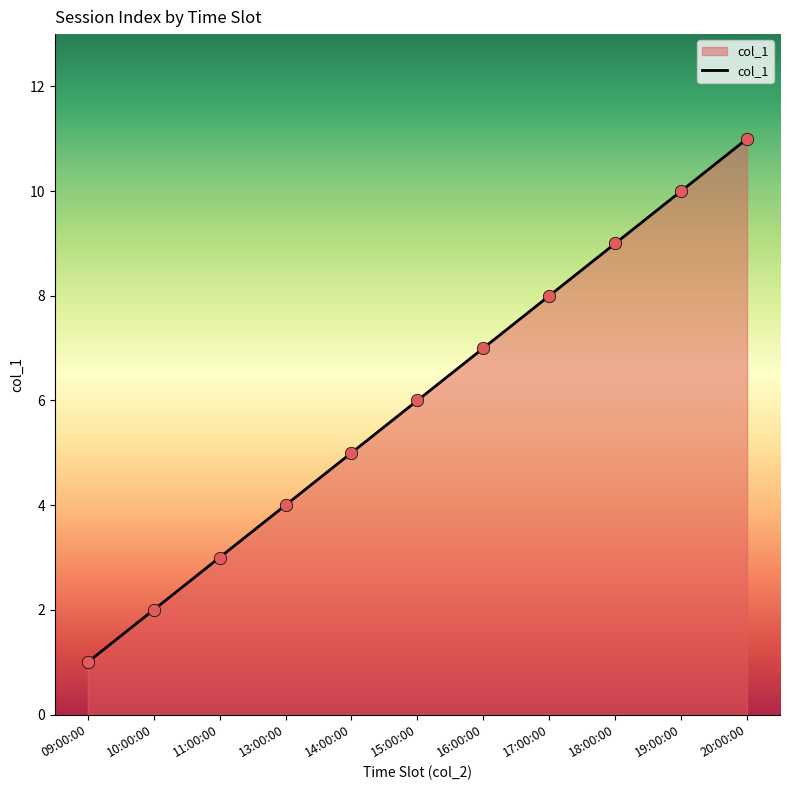

Which has a higher value, 19:00:00 or 15:00:00?

19:00:00